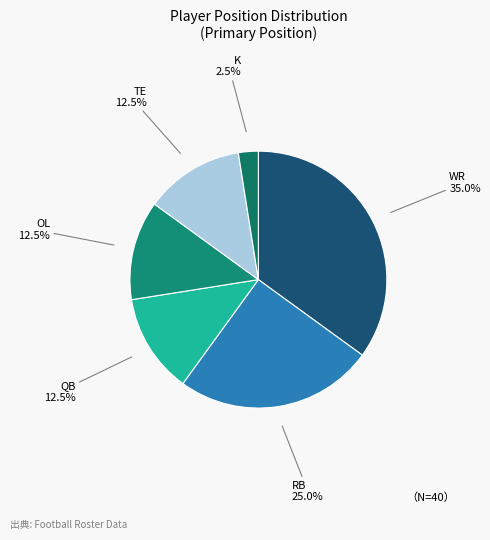

Count the number of slices in the pie.

6